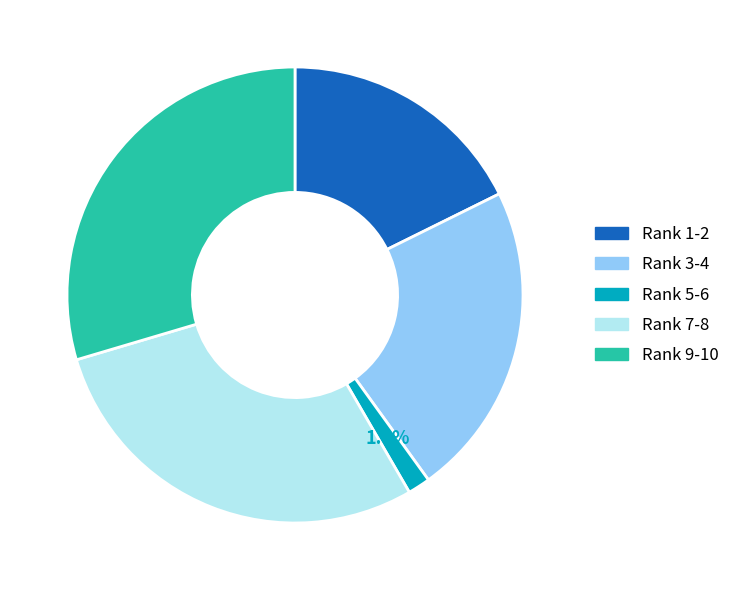

Is there a majority slice in this chart?

No